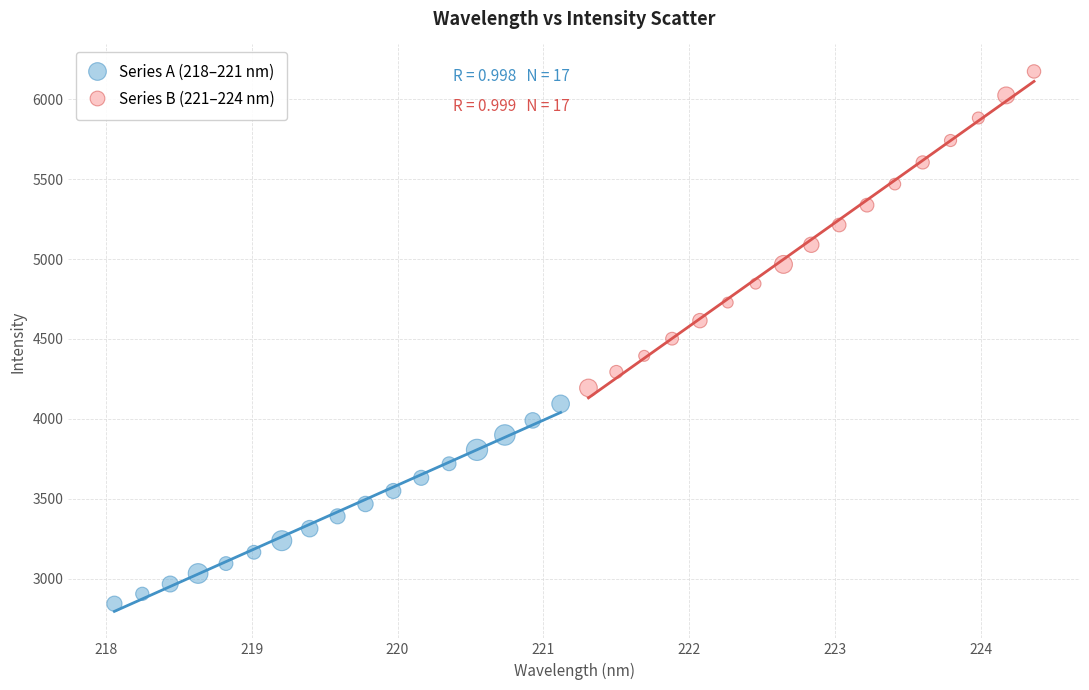

Which series contains the lowest Y value?

Series A (218–221 nm)